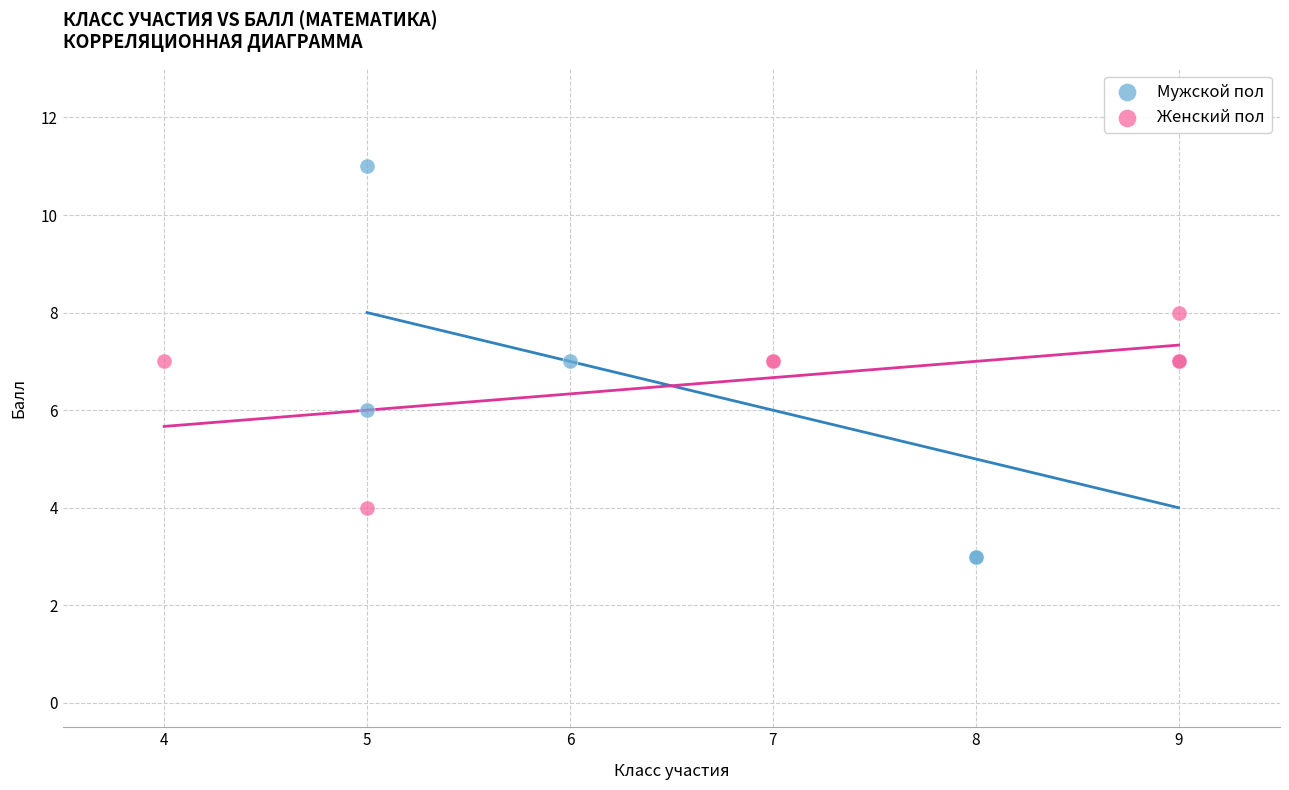

Which series contains the highest Y value?

Мужской пол